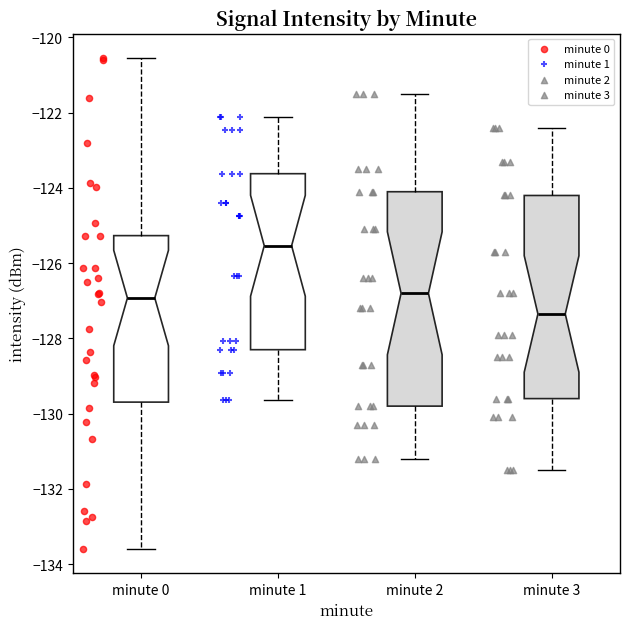

Comparing the boxes themselves (not the whiskers), which one is the tallest?

minute 2